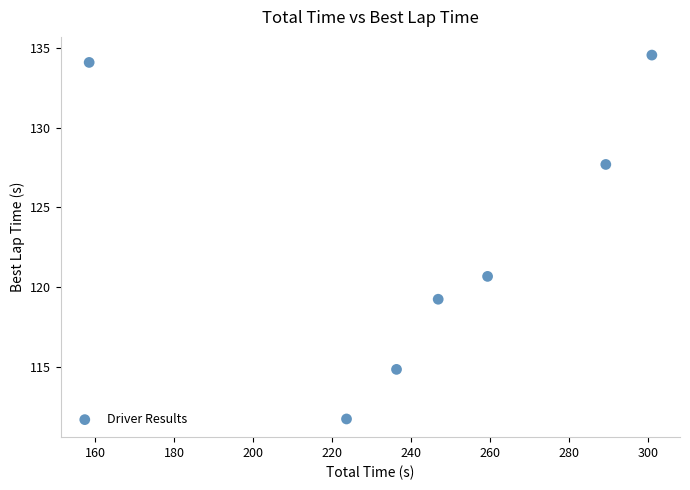

What is the range of X values (max minus min)?

142.5